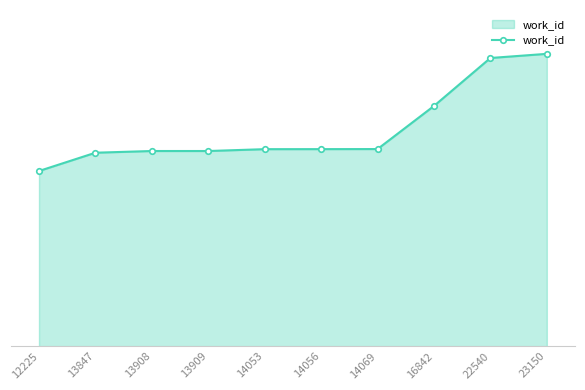

Is this an area chart (filled region under the line)?

Yes